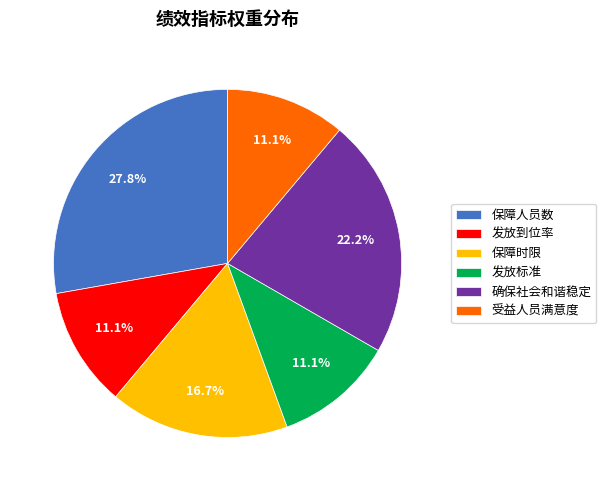

What portion of the pie excludes 受益人员满意度?

88.9%